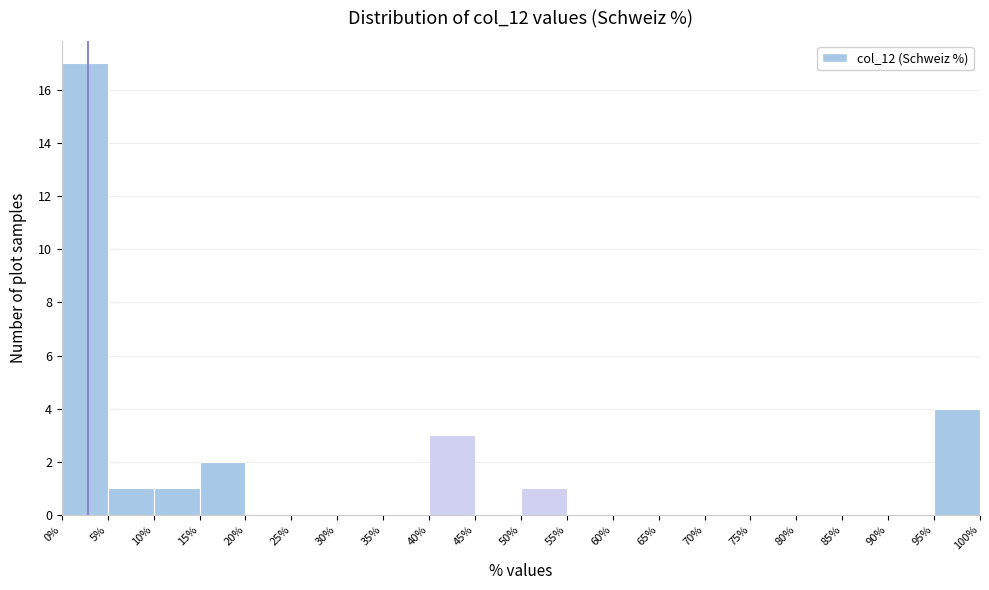

Reading left to right, list every bar in this chart as the range it spans on the x-axis followed by its height. The values are not printed on the chart, so give them approximately, as read against the axis.

0% to 5%: 17
5% to 10%: 1
10% to 15%: 1
15% to 20%: 2
20% to 25%: 0
25% to 30%: 0
30% to 35%: 0
35% to 40%: 0
40% to 45%: 3
45% to 50%: 0
50% to 55%: 1
55% to 60%: 0
60% to 65%: 0
65% to 70%: 0
70% to 75%: 0
75% to 80%: 0
80% to 85%: 0
85% to 90%: 0
90% to 95%: 0
95% to 100%: 4